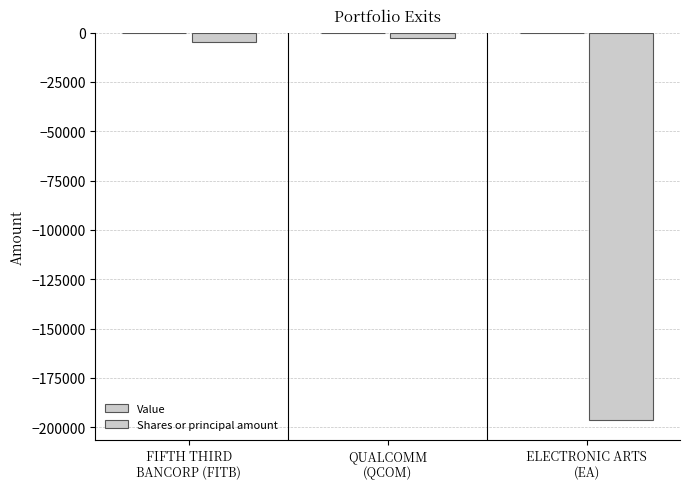

Are the bars grouped side by side (vs. stacked)?

No